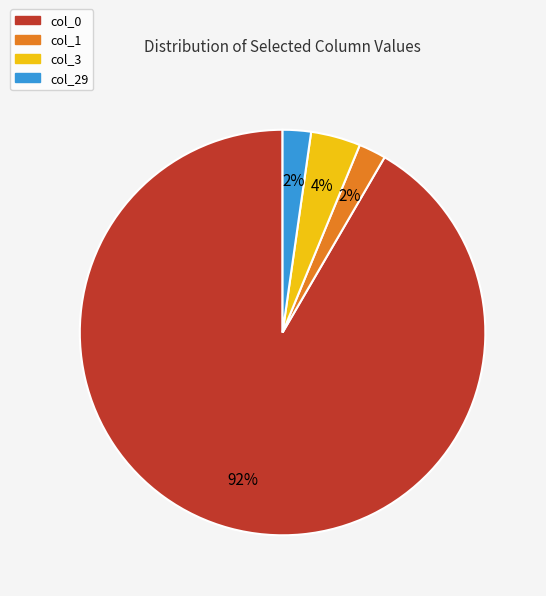

The col_1 slice represents 17% of the pie. True or false?

False